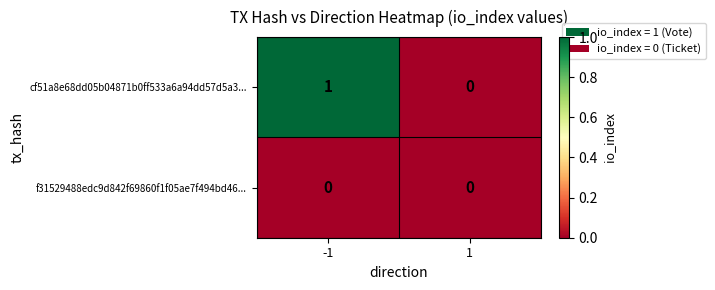

Which series has the largest total across all categories?

cf51a8e68dd05b04871b0ff533a6a94dd57d5a3...